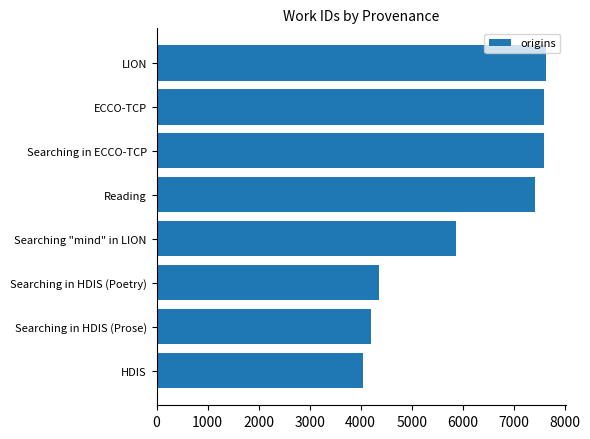

The chart shows a value of 6287 at Searching in HDIS (Poetry). True or false?

False